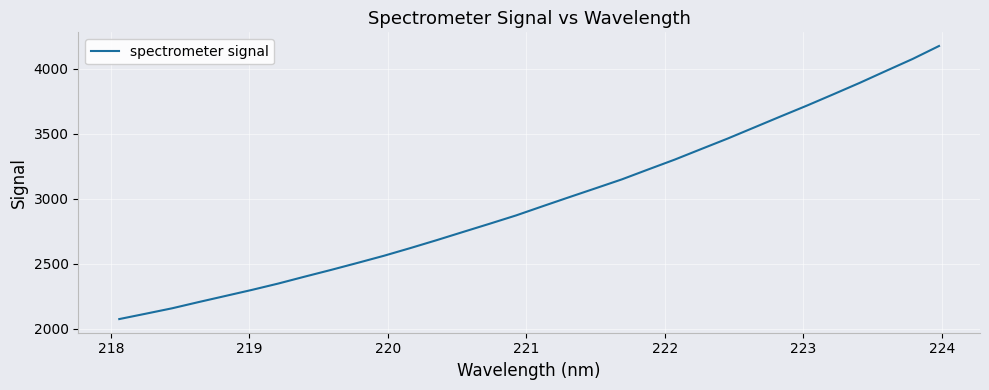

What is the minimum value shown in the chart?

2074.3